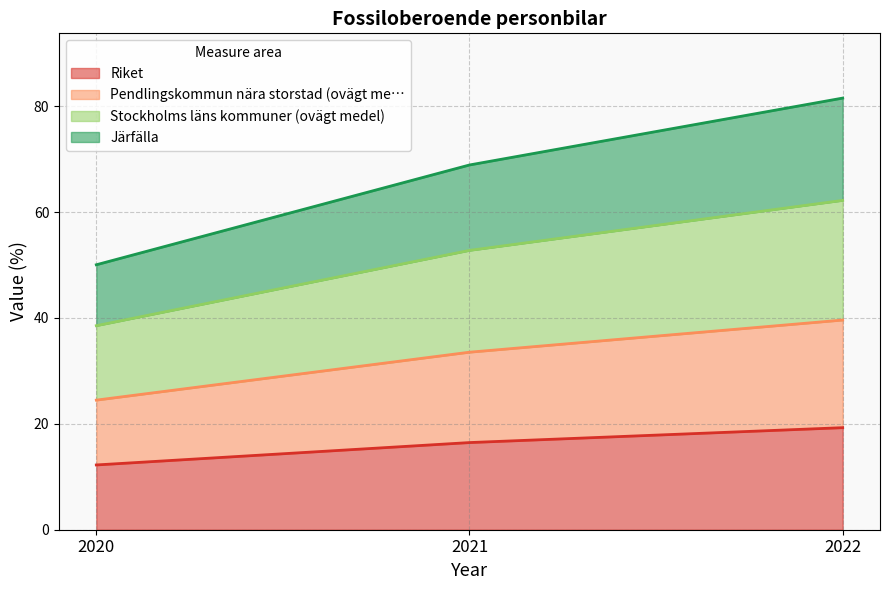

Reading left to right, transcribe all the data shown in this chart.

Riket: 2020=12.2	2021=16.5	2022=19.3
Pendlingskommun nära storstad (ovägt me…: 2020=24.5	2021=33.5	2022=39.6
Stockholms läns kommuner (ovägt medel): 2020=38.5	2021=52.8	2022=62.2
Järfälla: 2020=50.1	2021=68.9	2022=81.5